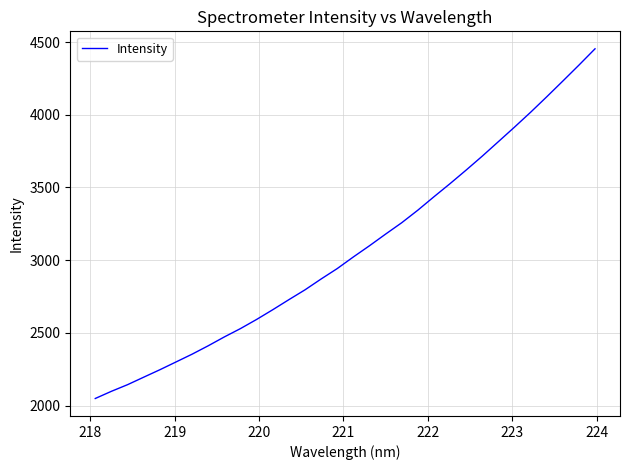

True or false: the data has more than 0 interior local peaks.

False